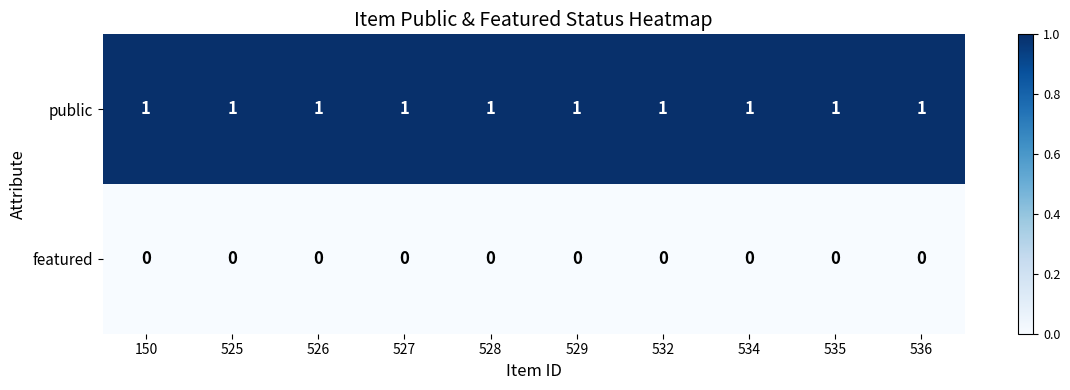

At how many categories does at least one series exceed 0?

10